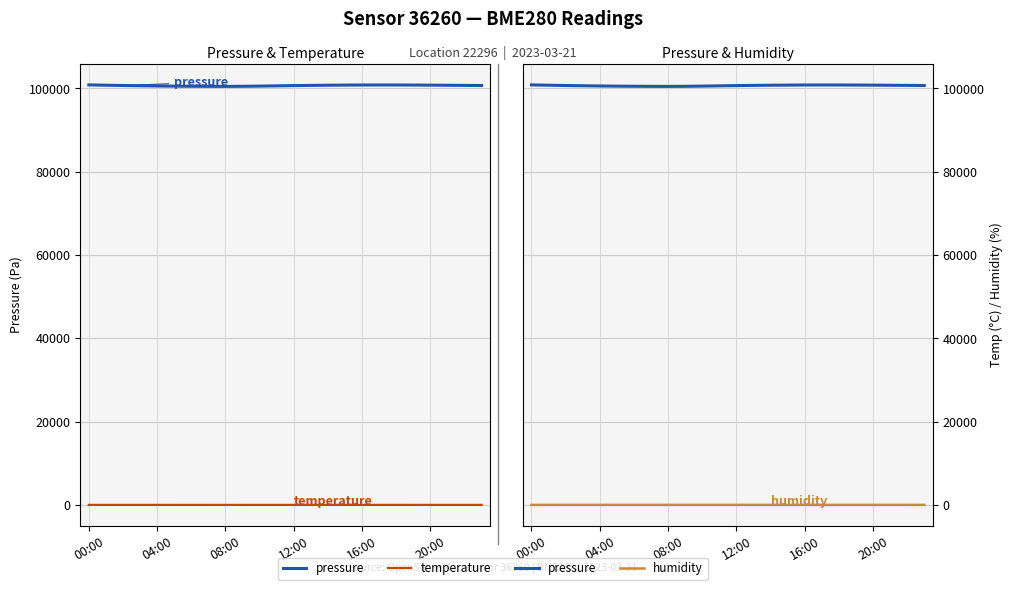

How many lines are shown in the chart?

3